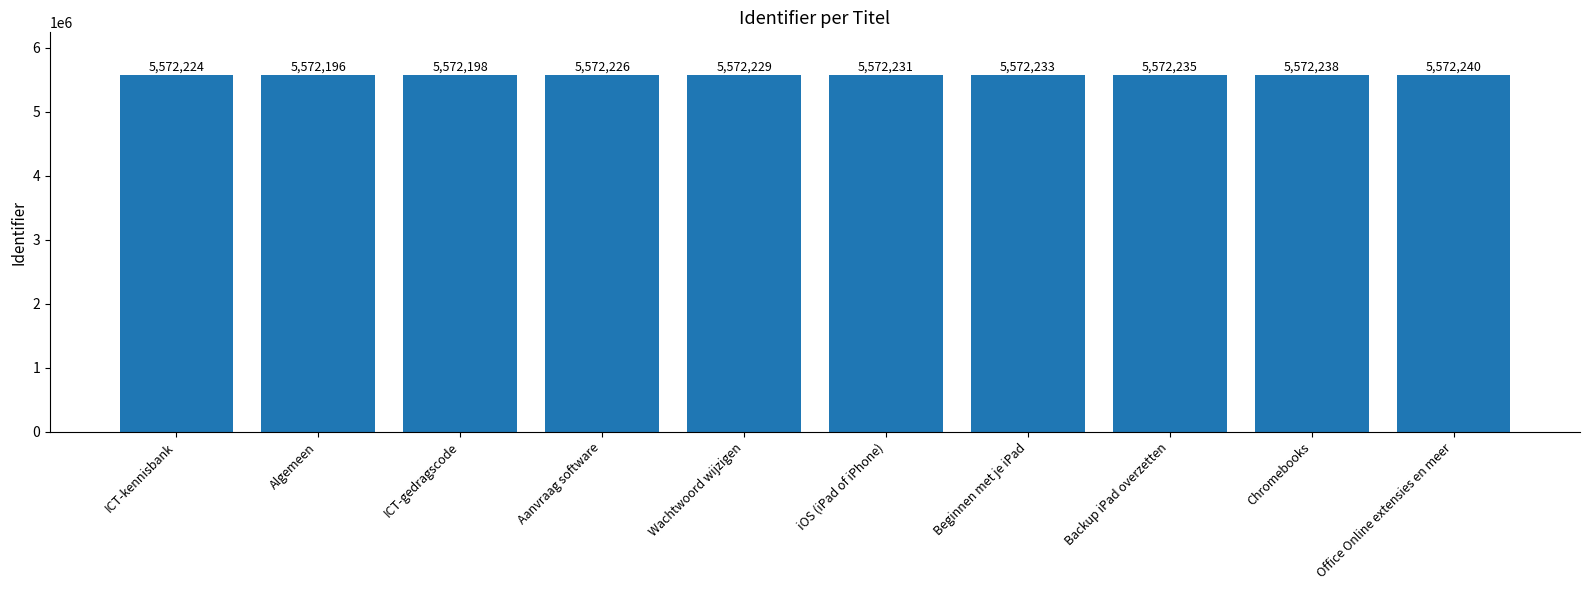

What is the label of the 4th bar from the right?

Beginnen met je iPad